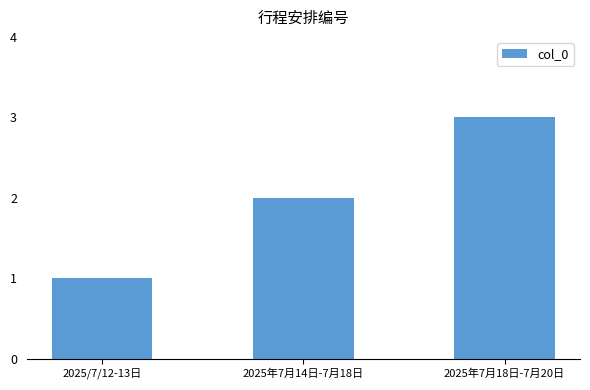

The value at 2025/7/12-13日 is 2. True or false?

False